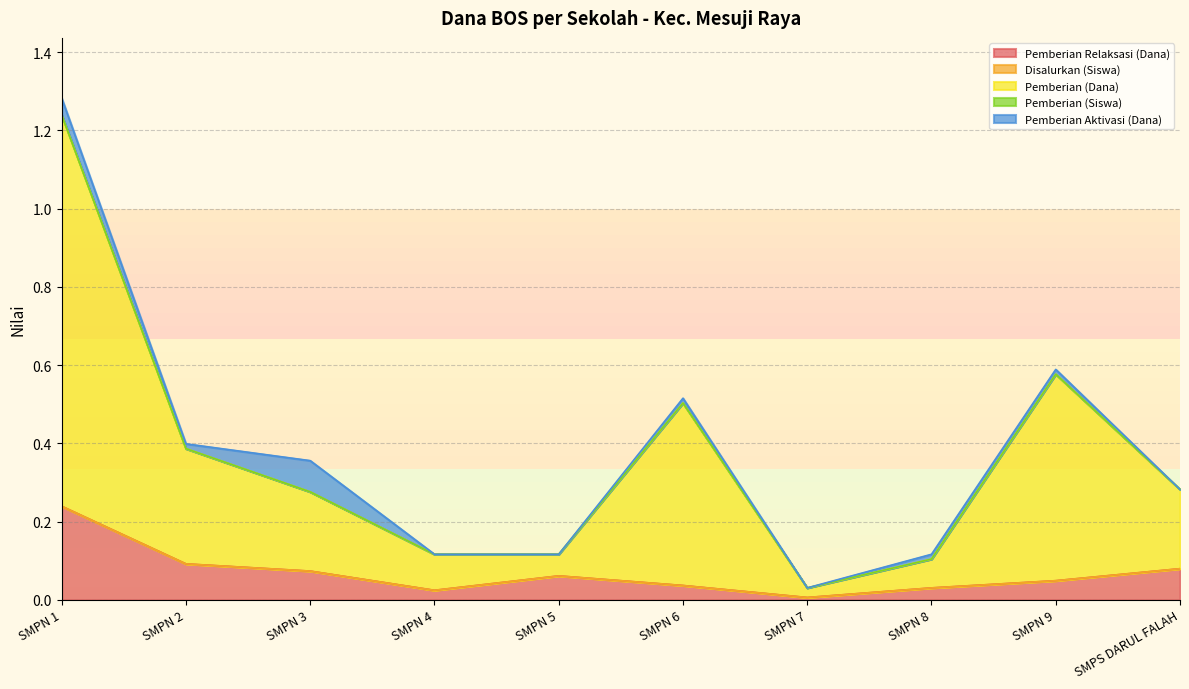

At which category does Pemberian (Dana) reach its first local peak?

SMPN 6